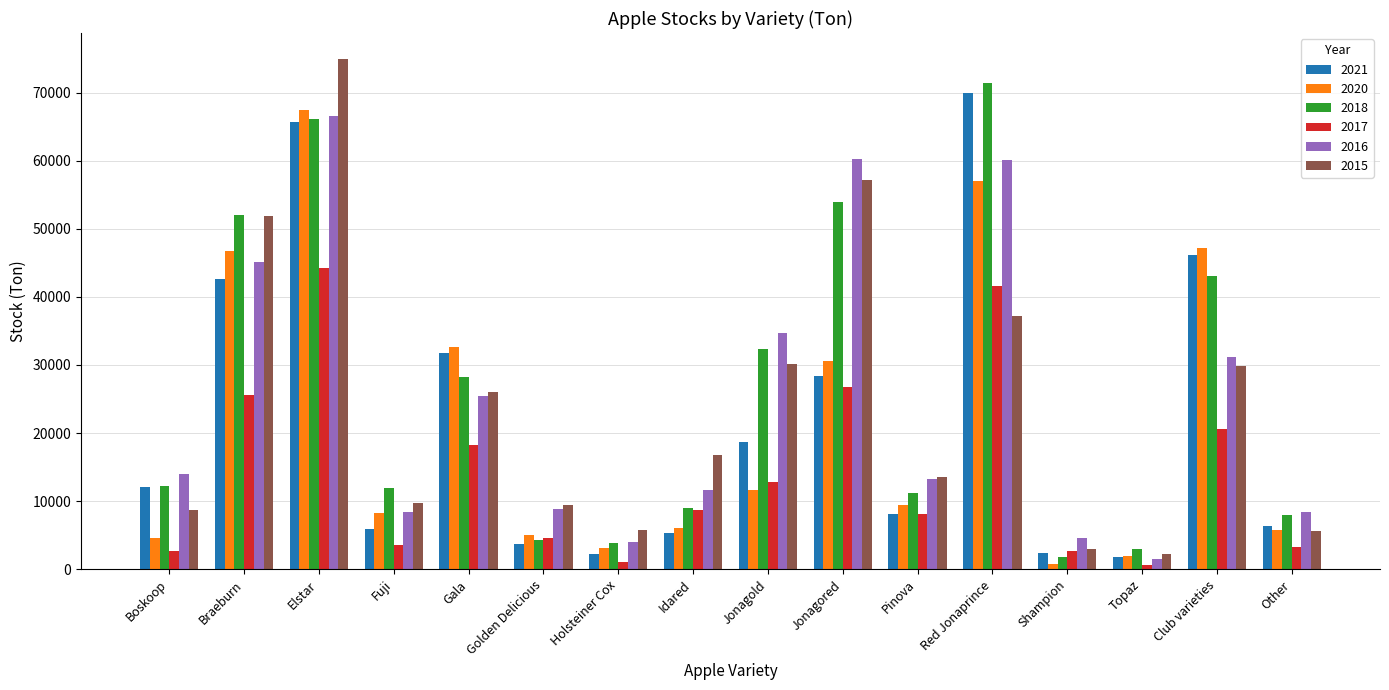

Is it true that 2016 equals 26199 at Red Jonaprince?

False